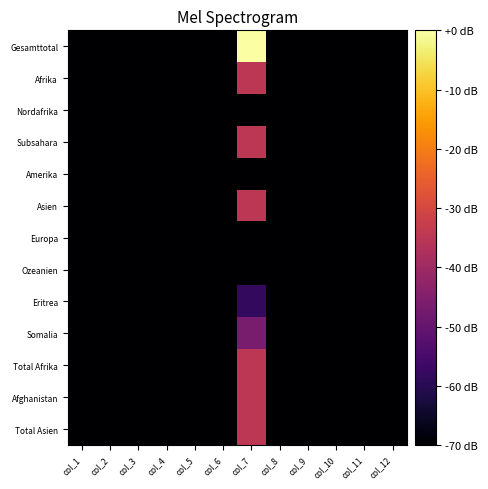

Which series has the largest total across all categories?

Gesamttotal